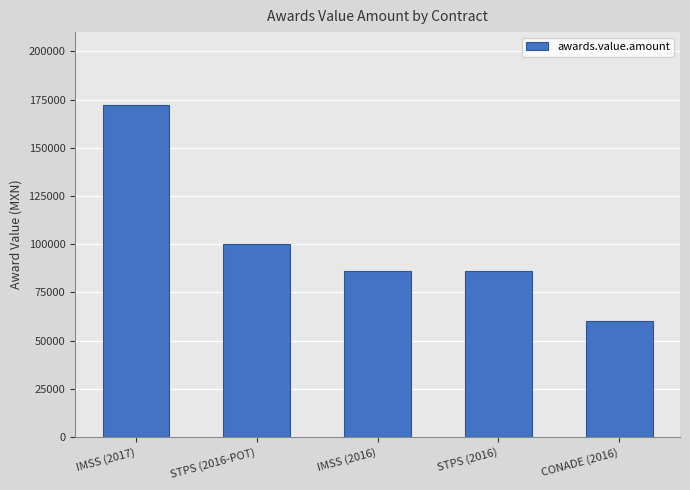

Which label corresponds to the smallest value in the chart?

CONADE (2016)